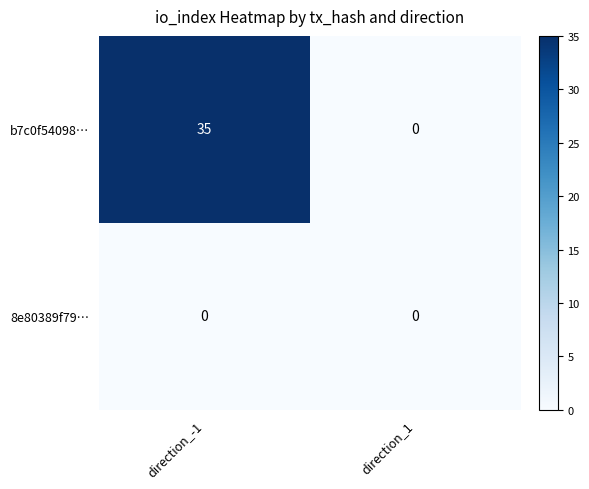

Which series changed the most between direction_-1 and direction_1?

b7c0f54098…